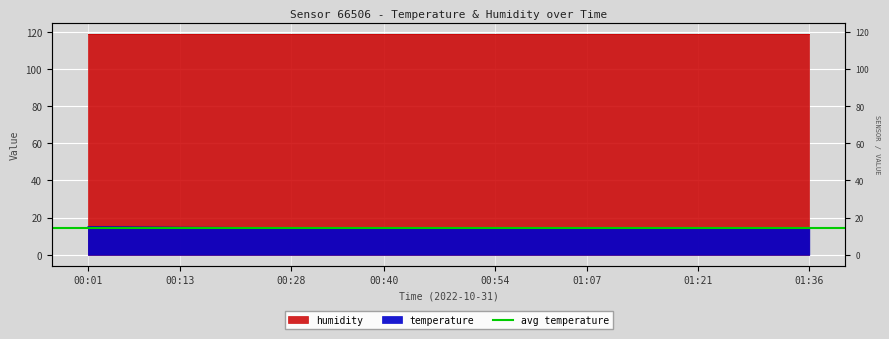

What is the sum of the values at 00:18 and 01:34?

29.3